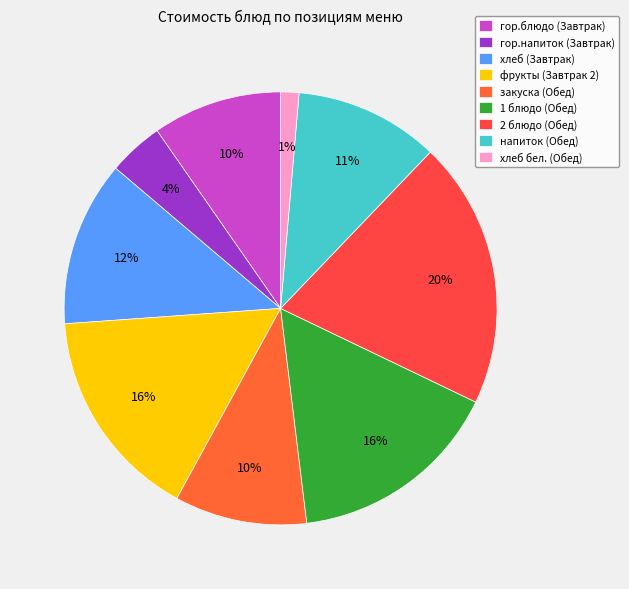

What portion of the pie excludes 2 блюдо (Обед)?

80.0%